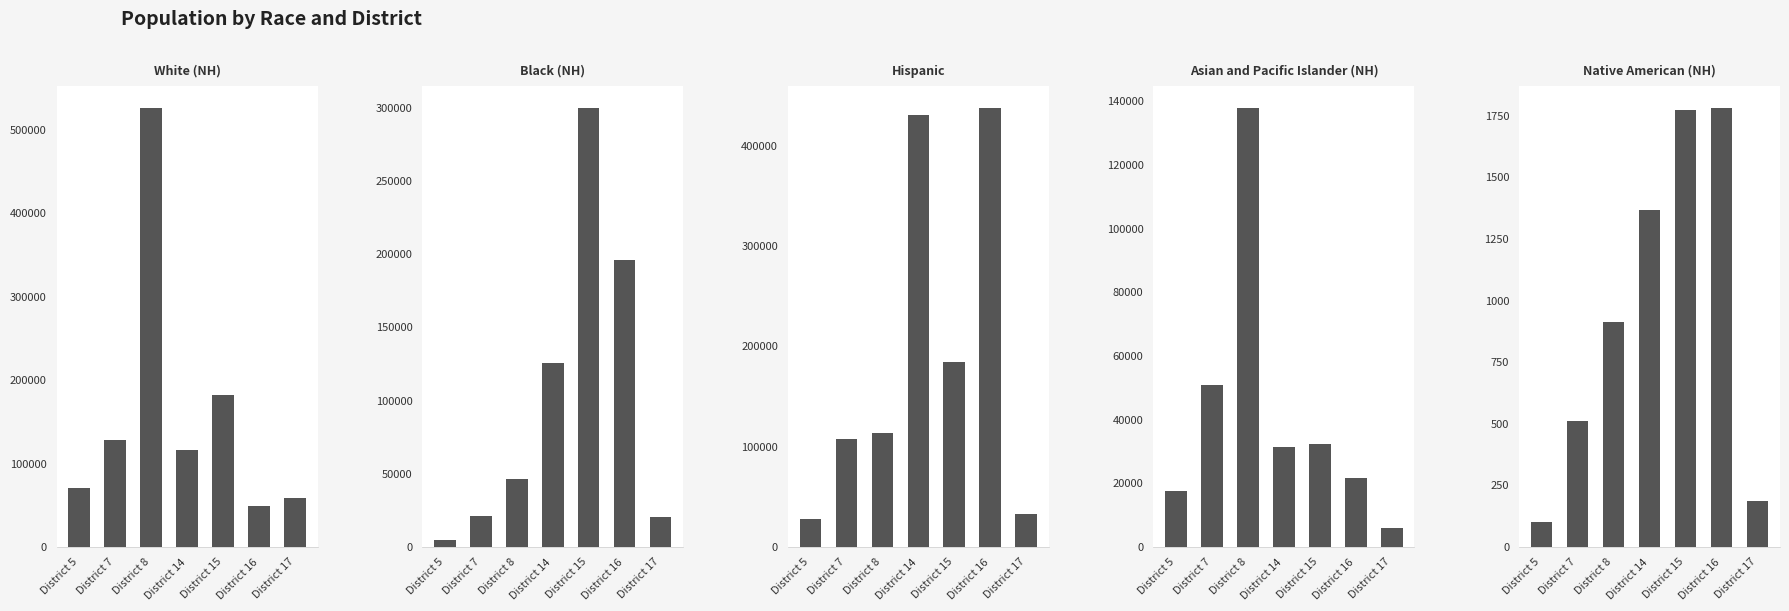

Does the chart contain any negative values?

No